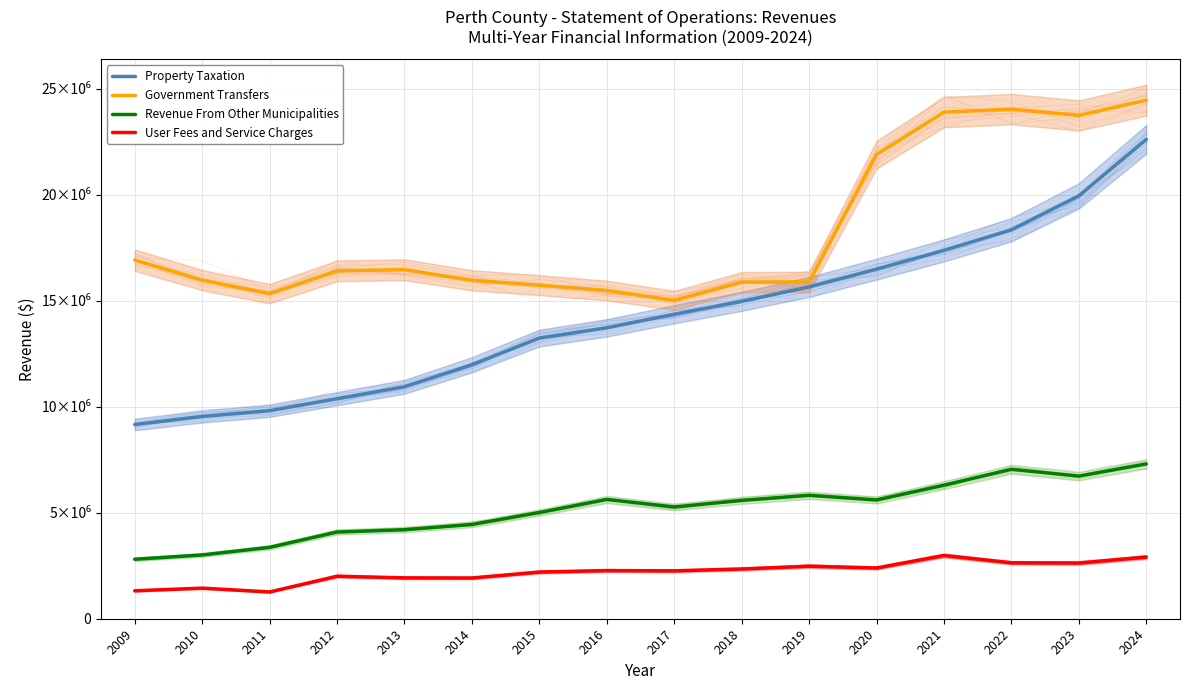

Which has a higher value, 2023 or 2011?

2023